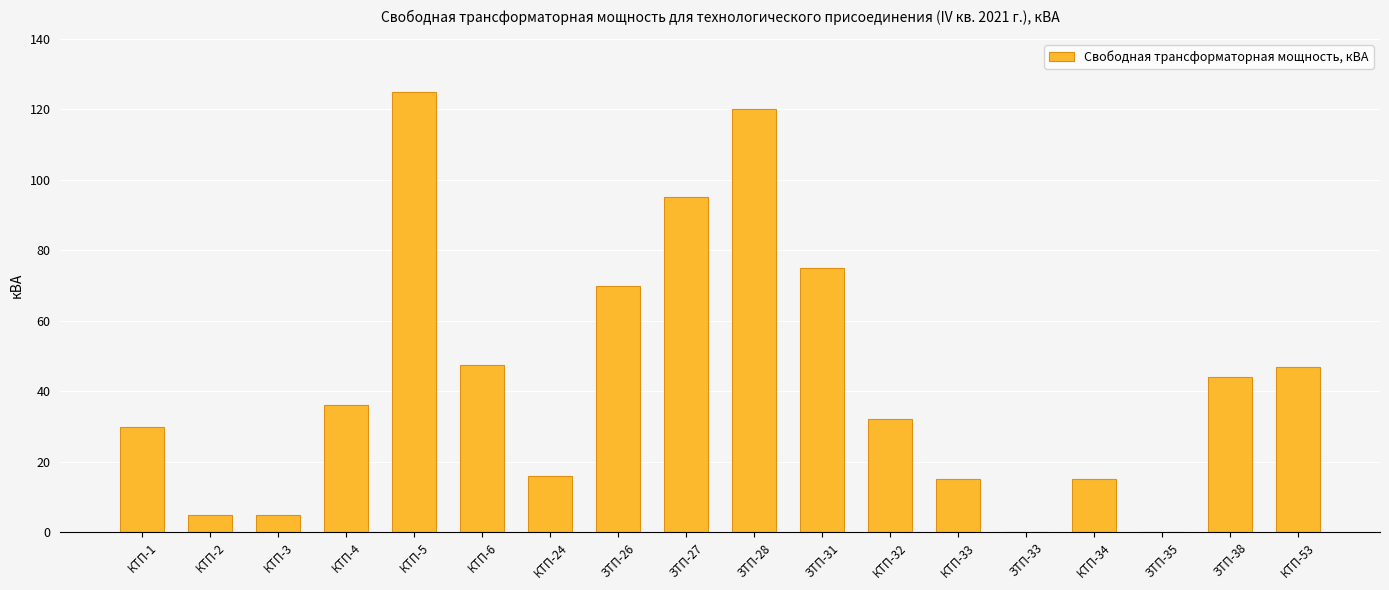

What is the maximum value shown in the chart?

125.0